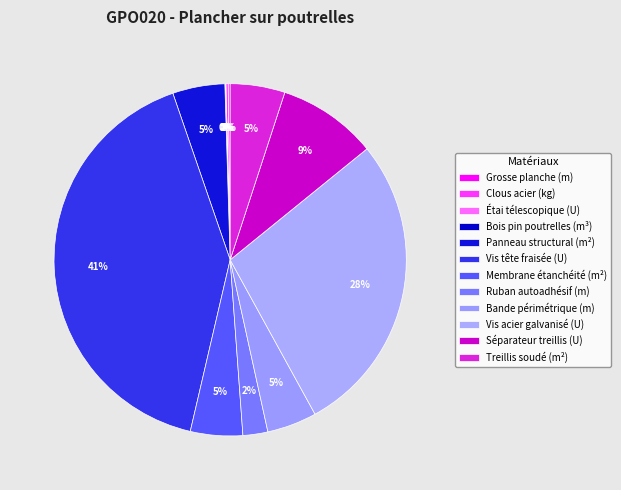

To the nearest percent, what is the combined percentage of Grosse planche (m) and Séparateur treillis (U)?

9%